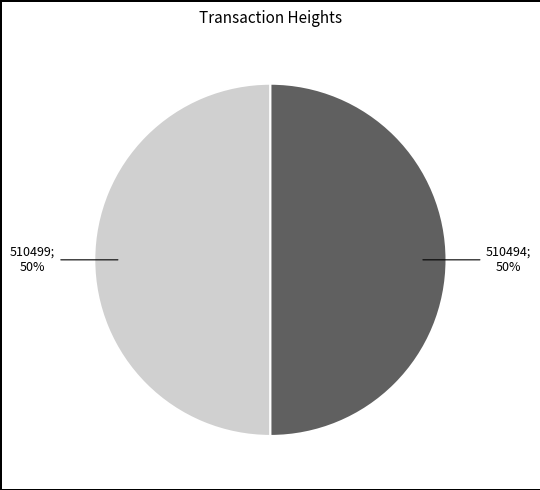

To the nearest percent, what is the average slice percentage?

50%